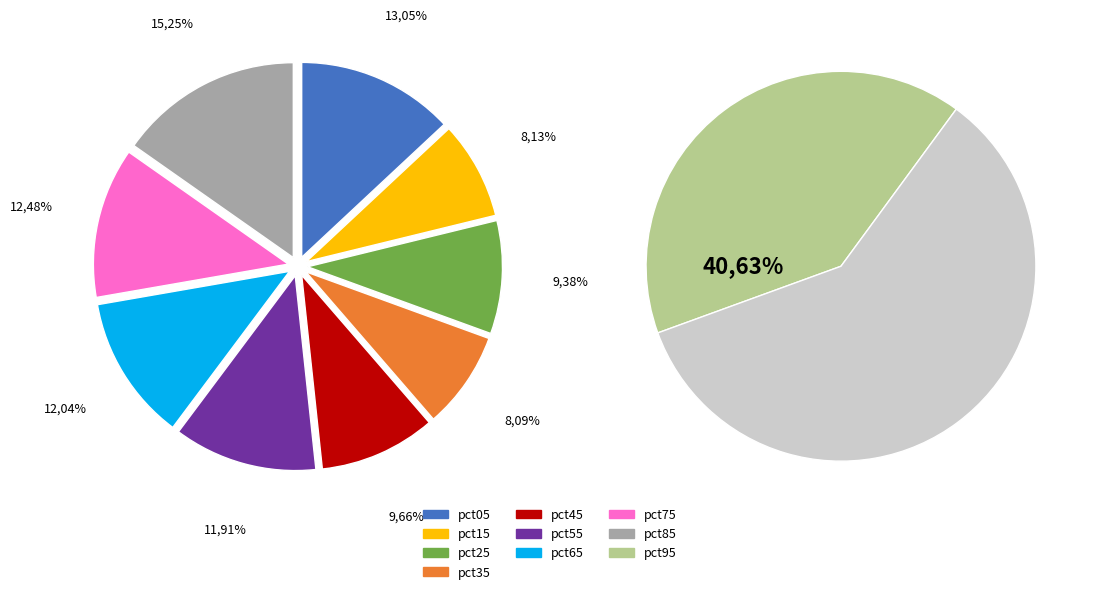

Is it true that pct55 is 1% of the pie?

False